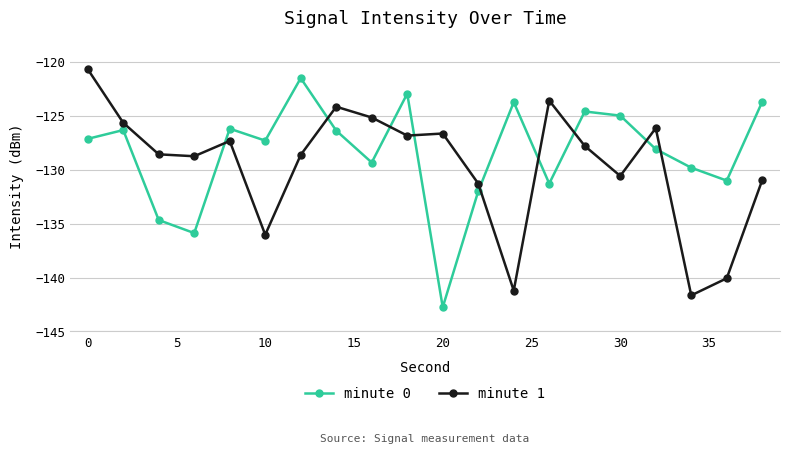

Which series has the largest total across all categories?

minute 0